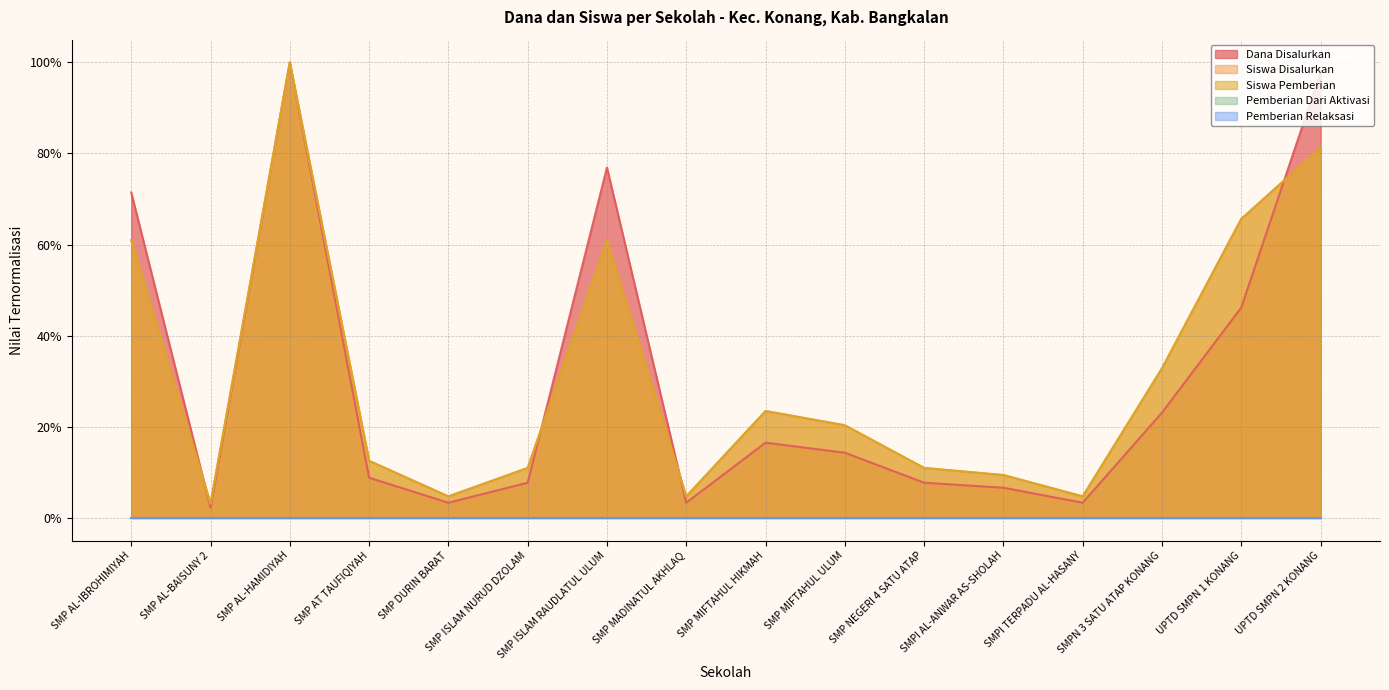

At which category does the chart reach its minimum across all series?

SMP AL-BAISUNY 2